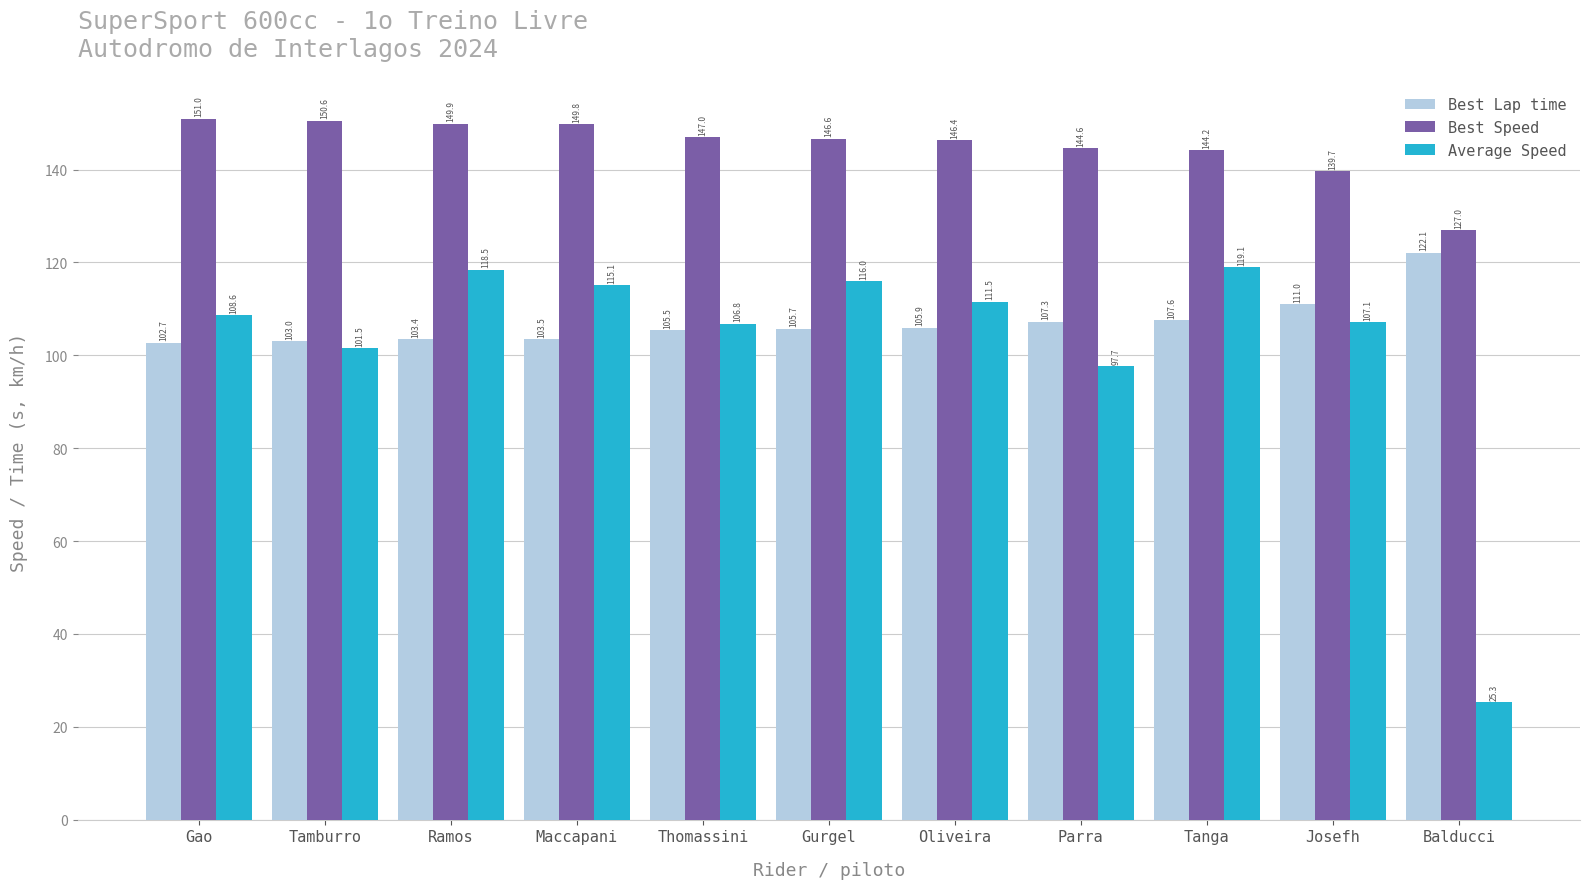

At which label is Best Speed closest to 138?

Josefh